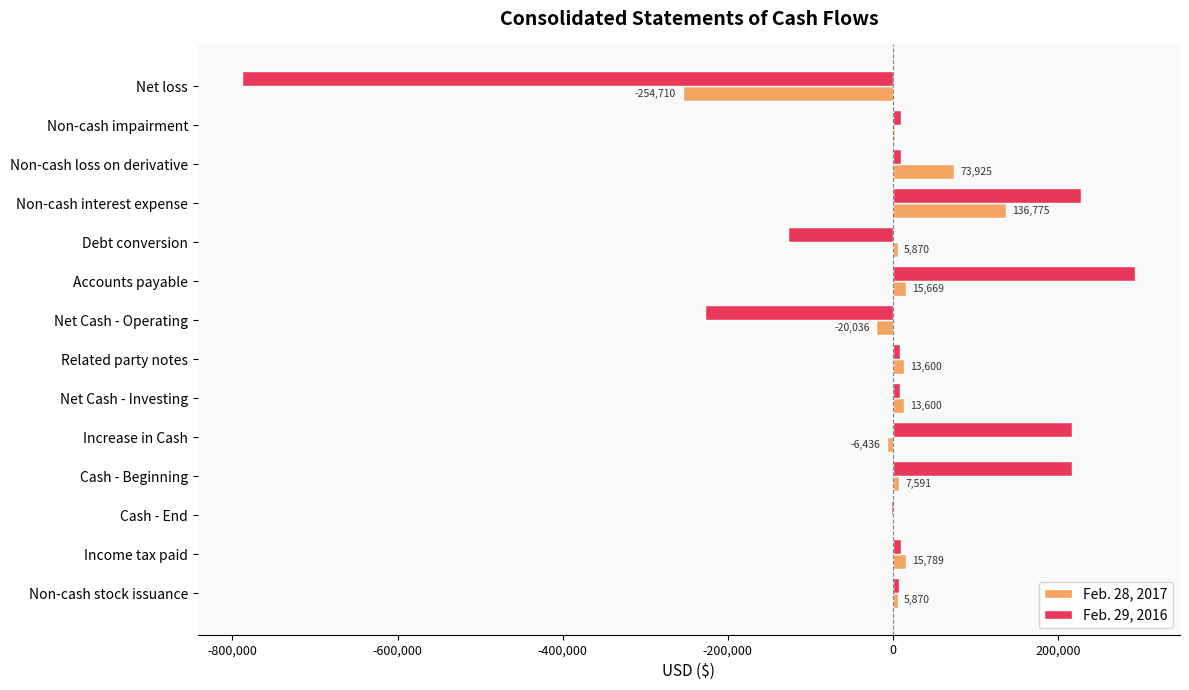

How many data points does each series have?

14